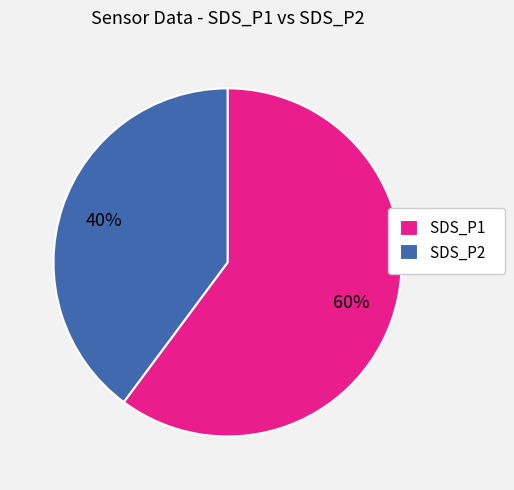

Which has a higher value, SDS_P2 or SDS_P1?

SDS_P1